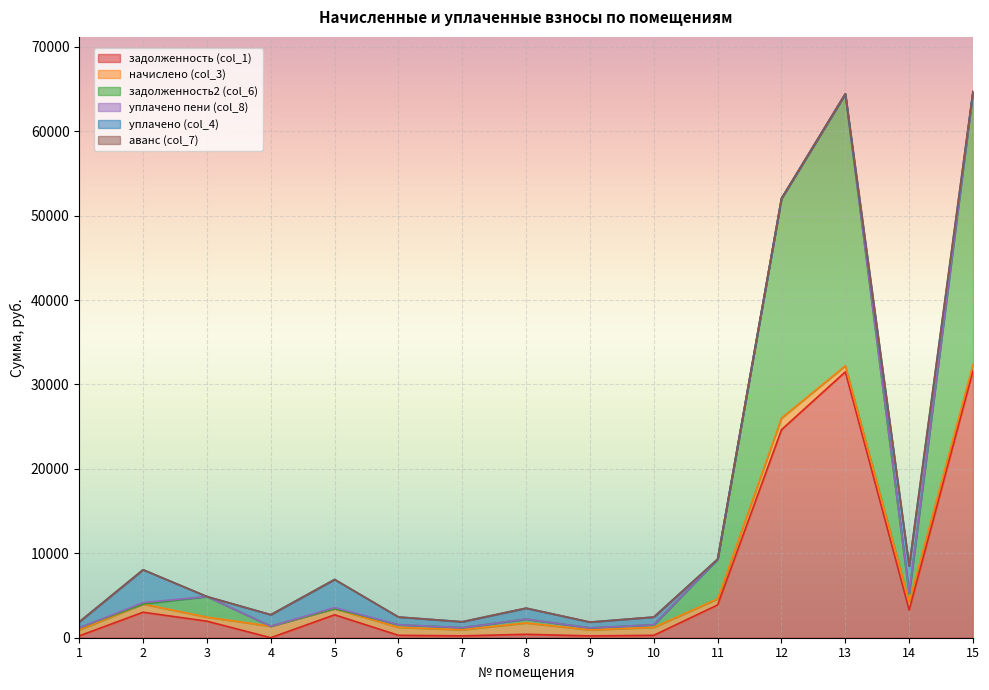

At which category does the chart reach its peak across all series?

15